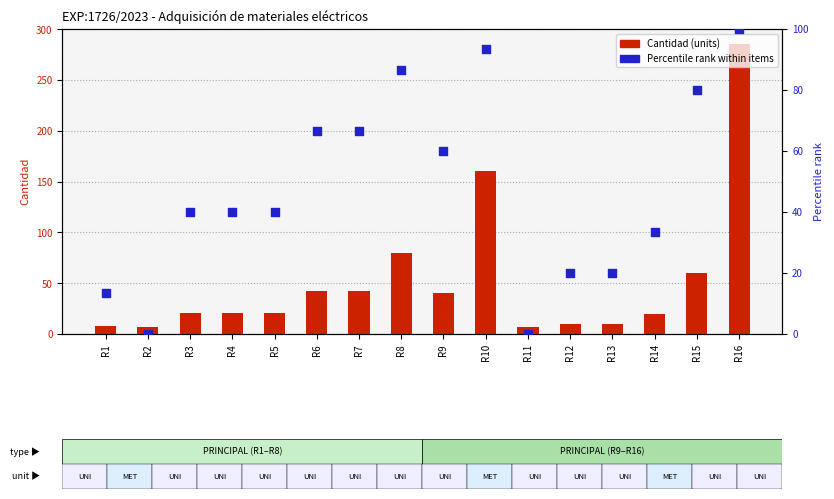

Which series has the largest total across all categories?

Cantidad (units)